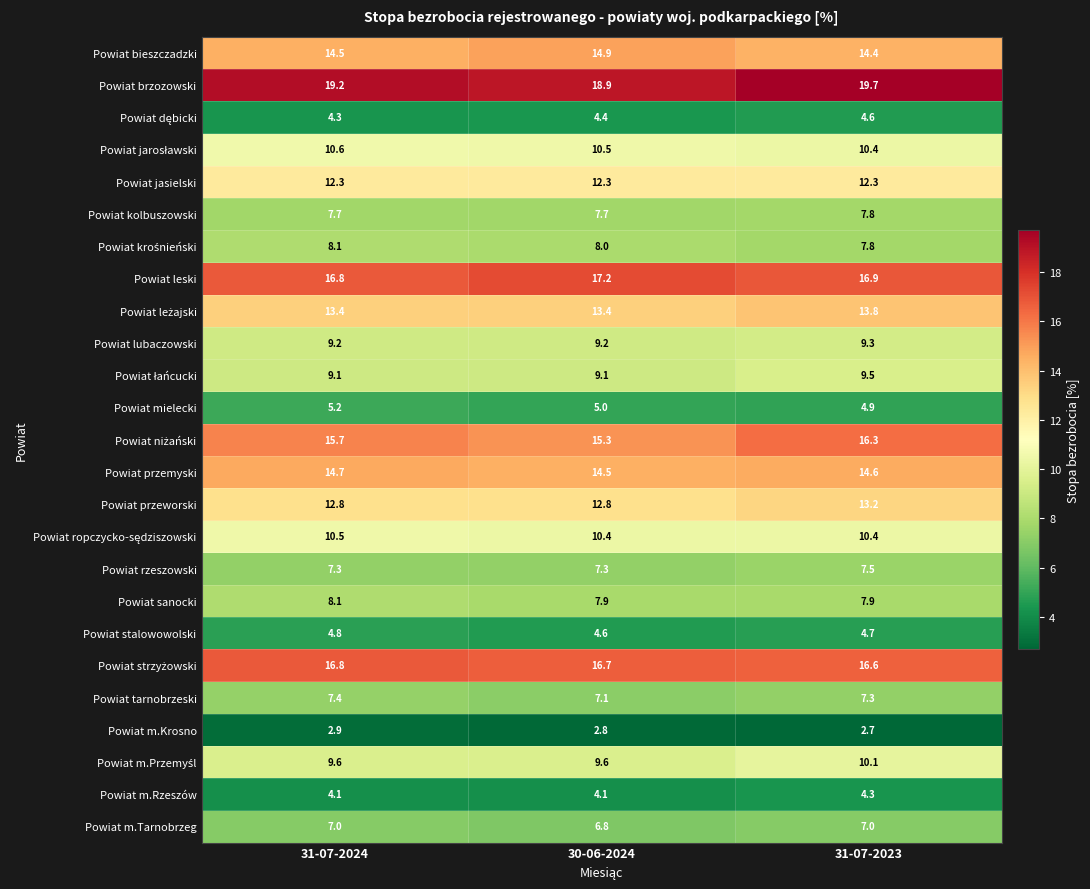

The Powiat m.Krosno series shows 2.7 at 31-07-2023. True or false?

True